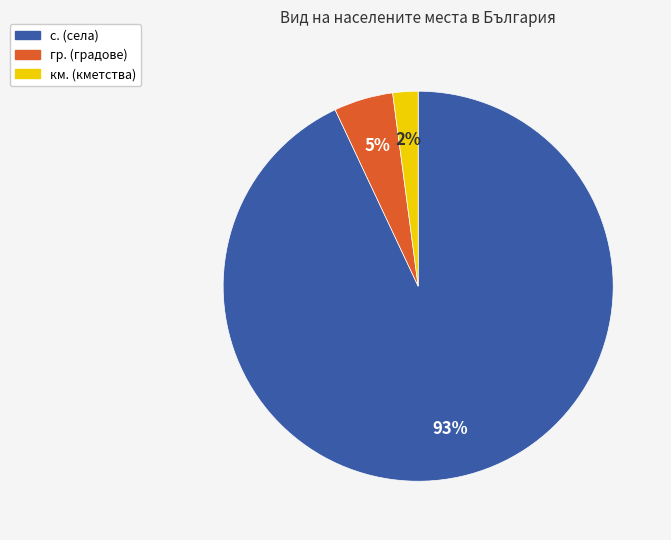

To the nearest percent, what is the average slice percentage?

33%